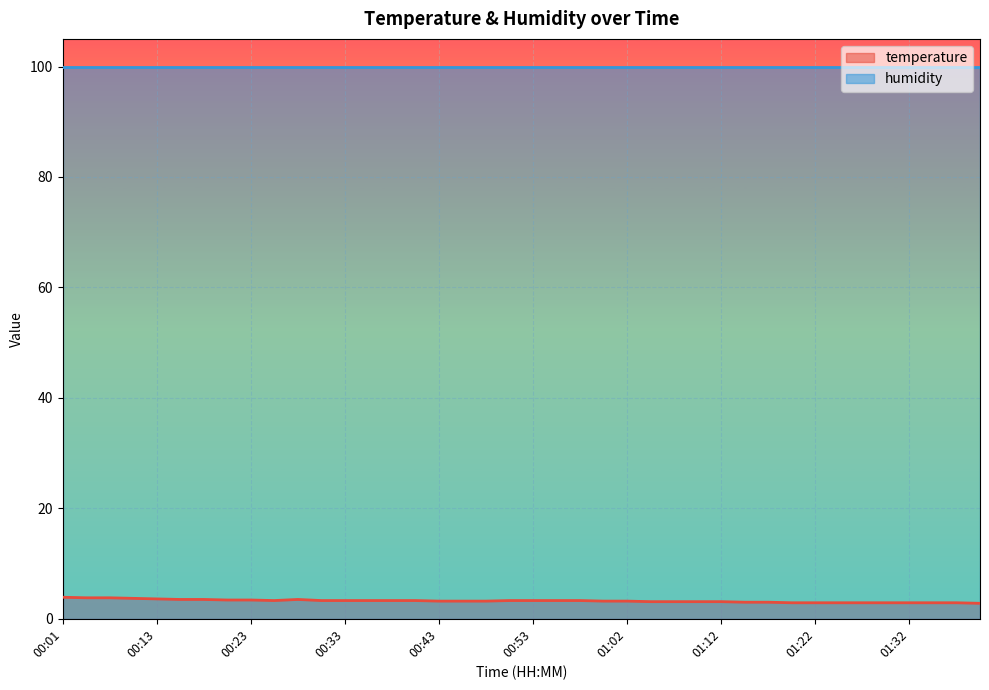

What is the difference between the values at 01:15 and 00:28?

0.5